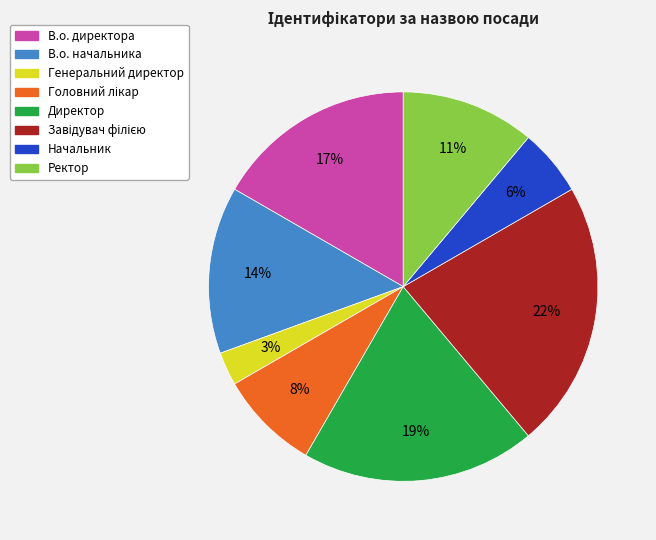

Combined, do Директор and Ректор account for over 50%?

No